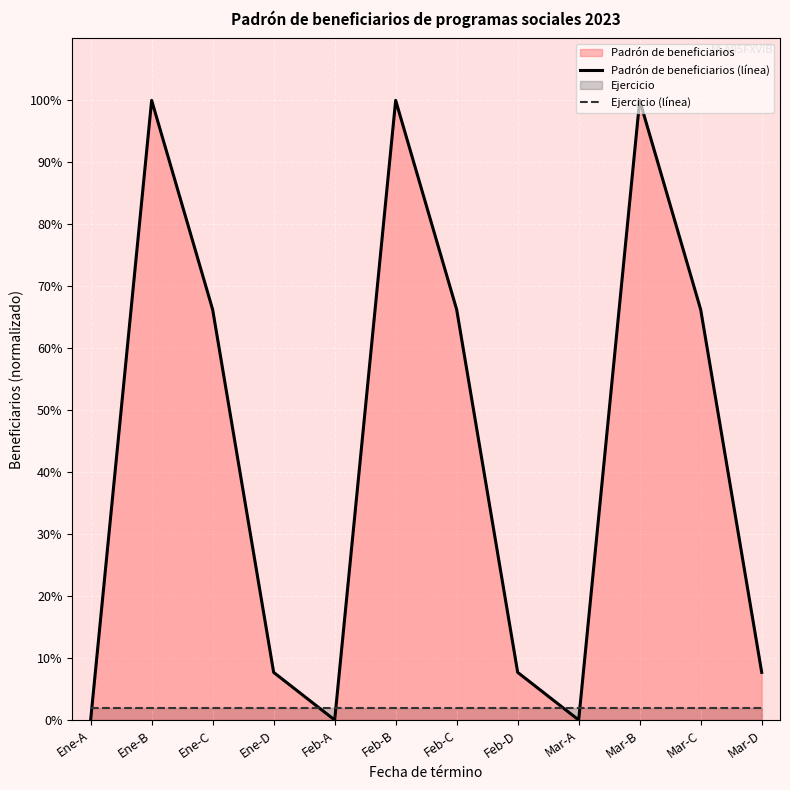

What is the spread (max minus min) of values at Mar-D?

5.7